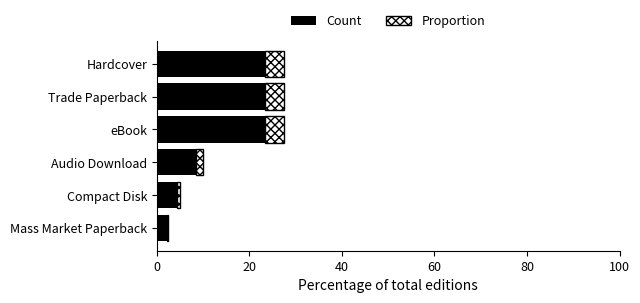

The value of Count at Audio Download is 8.5. True or false?

True